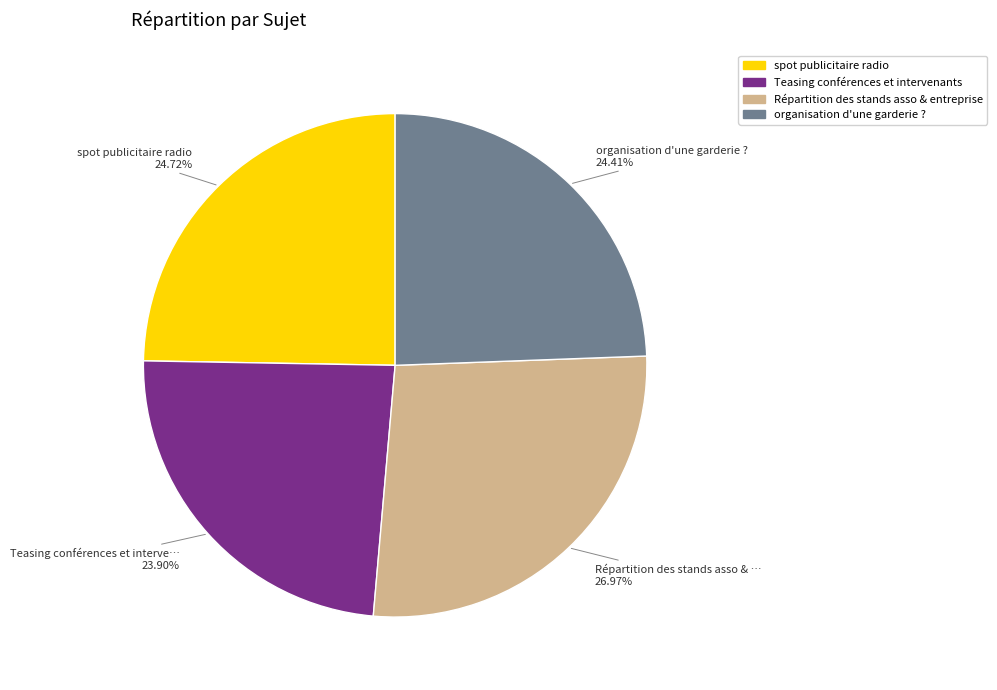

Approximately how many times larger is the value at organisation d'une garderie ? compared to spot publicitaire radio?

1.0